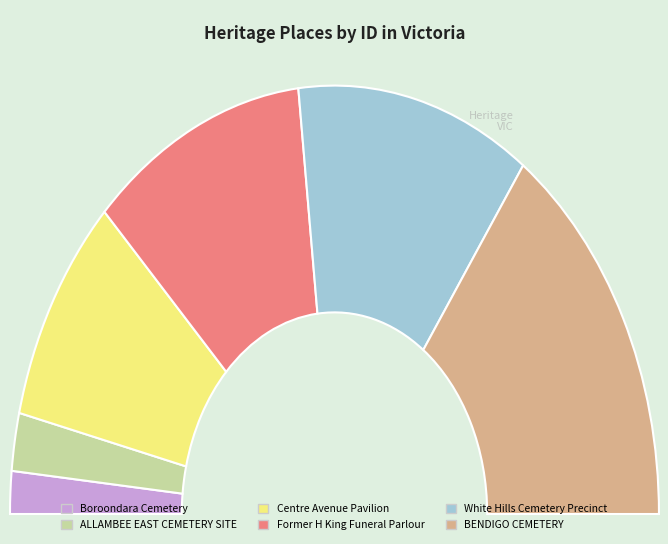

Count the number of slices in the pie.

6